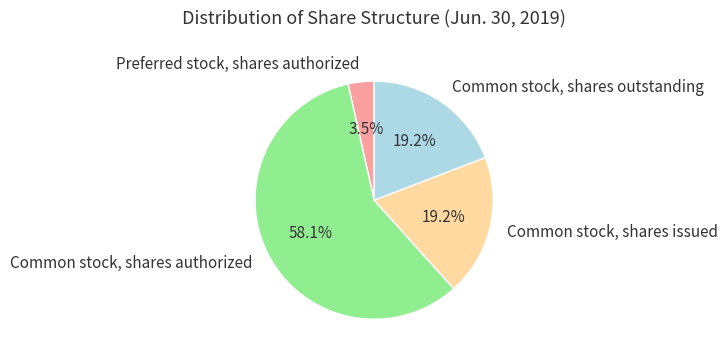

Approximately how many times larger is the value at Common stock, shares authorized compared to Common stock, shares outstanding?

3.0